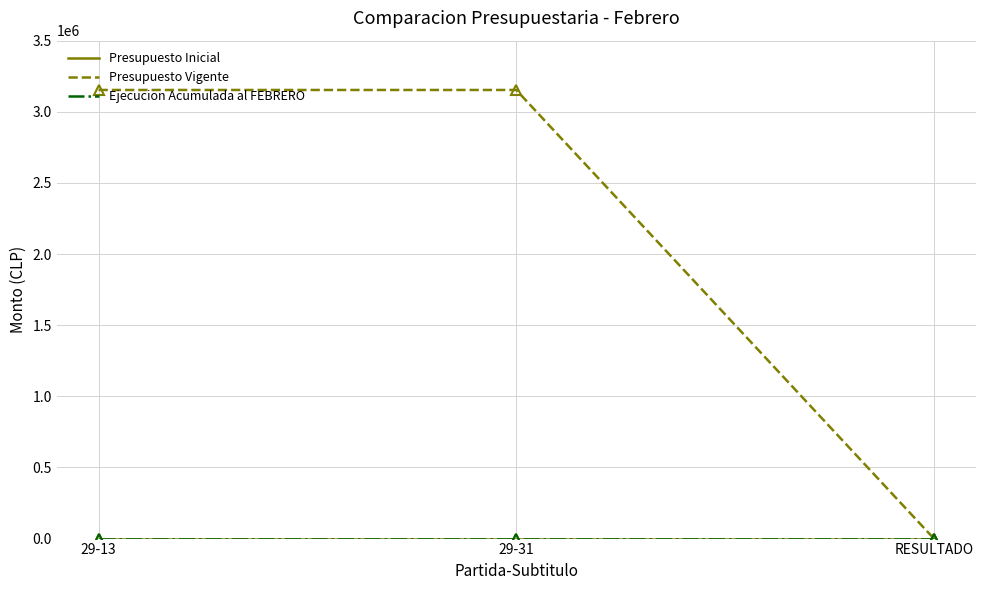

Rank the series at RESULTADO from highest to lowest value.

Presupuesto Inicial, Presupuesto Vigente, Ejecucion Acumulada al FEBRERO